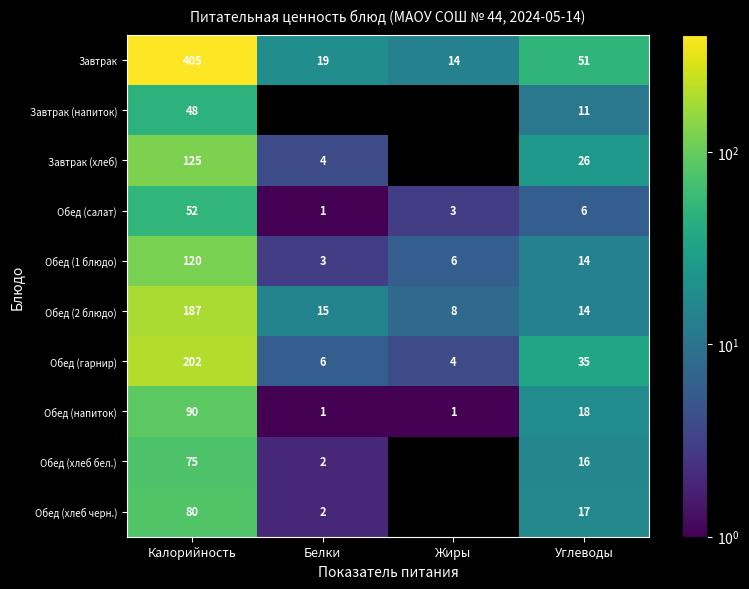

Which series has the largest total across all categories?

Завтрак